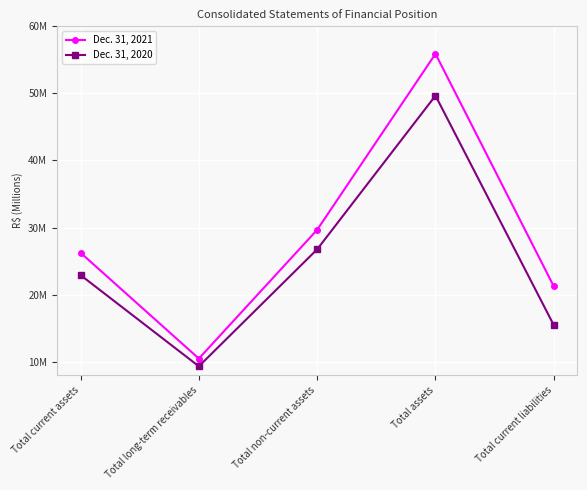

Is it true that Dec. 31, 2020 equals 23176034 at Total current liabilities?

False